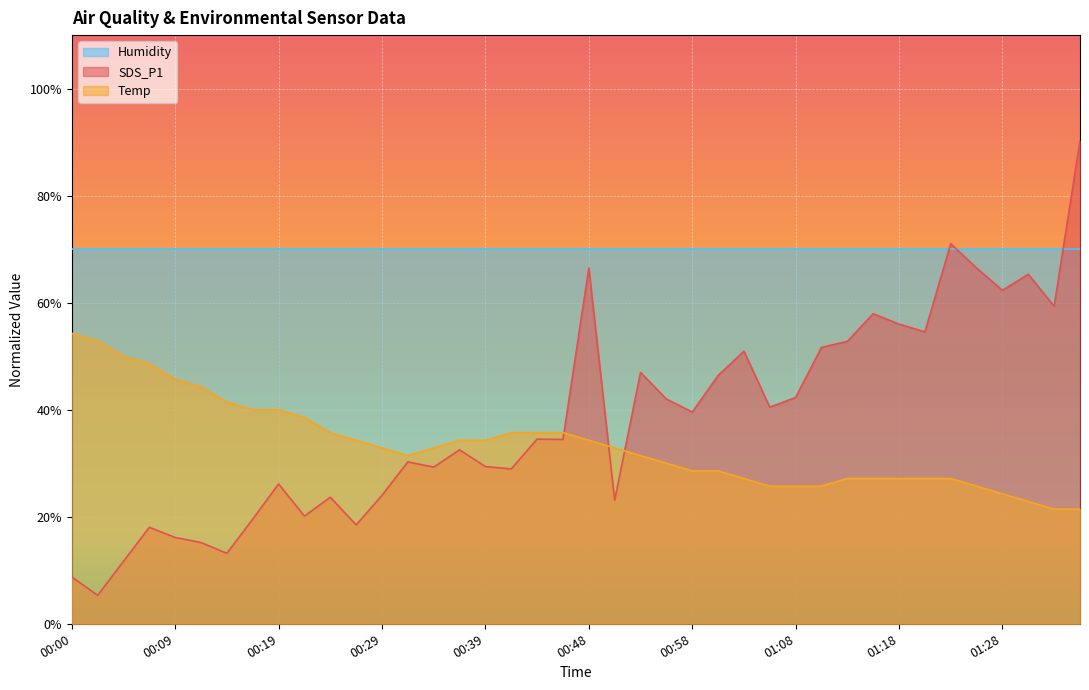

Which series has the widest spread of values?

SDS_P1